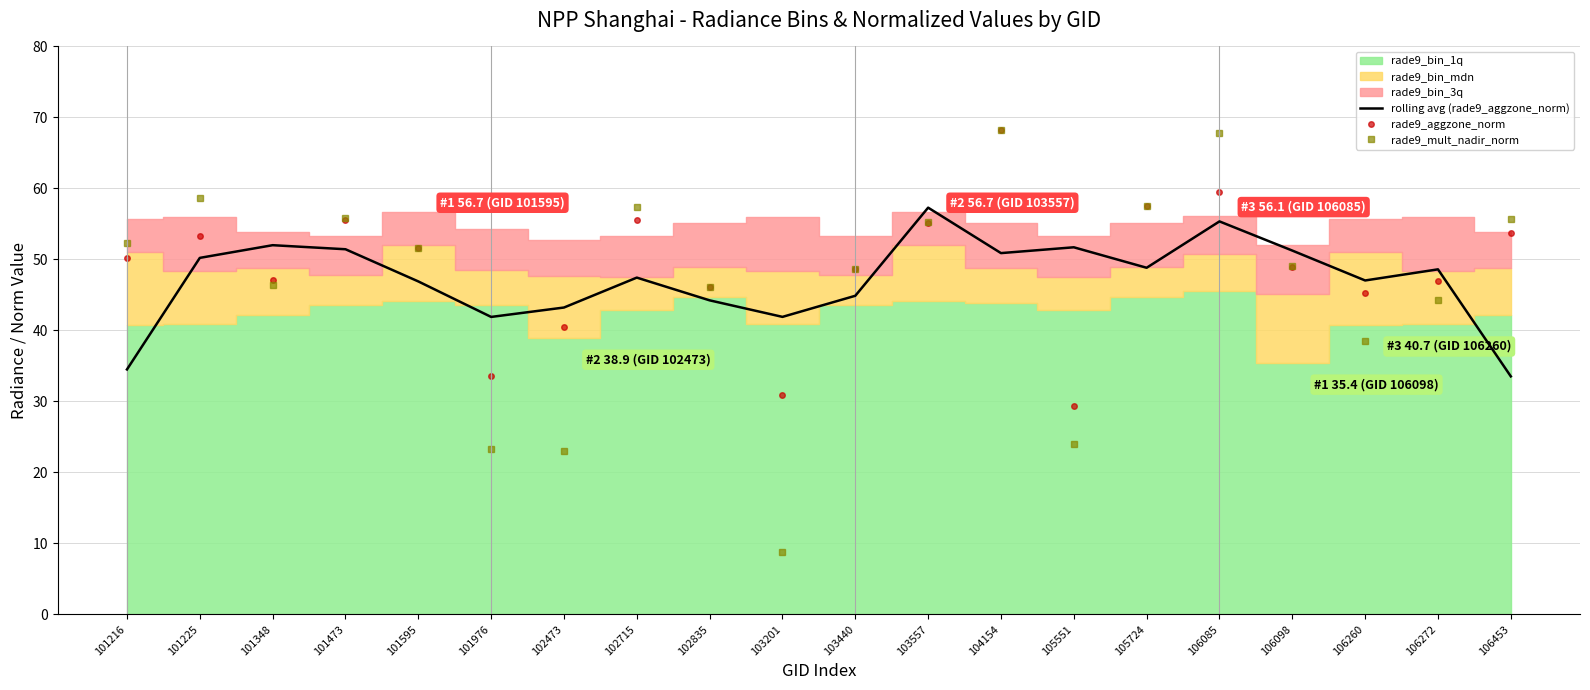

After their last crossing, which series has the higher values: rolling avg (rade9_aggzone_norm) or rade9_mult_nadir_norm?

rade9_mult_nadir_norm